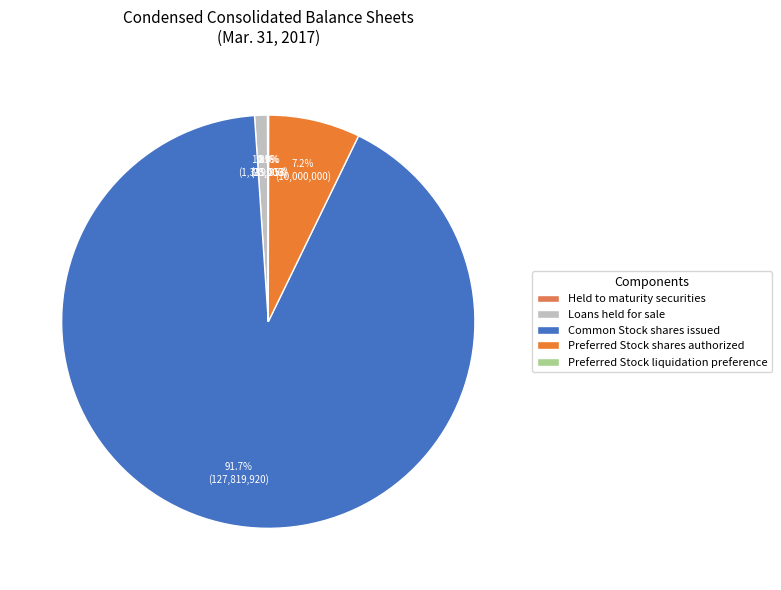

How many slices are in this pie chart?

5